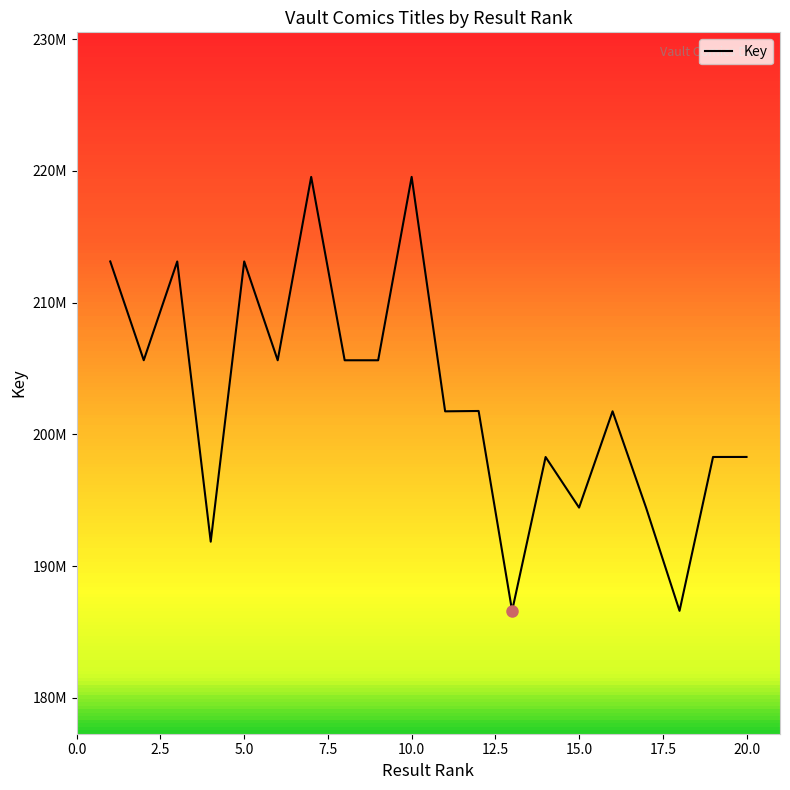

Which label corresponds to the largest value in the chart?

10